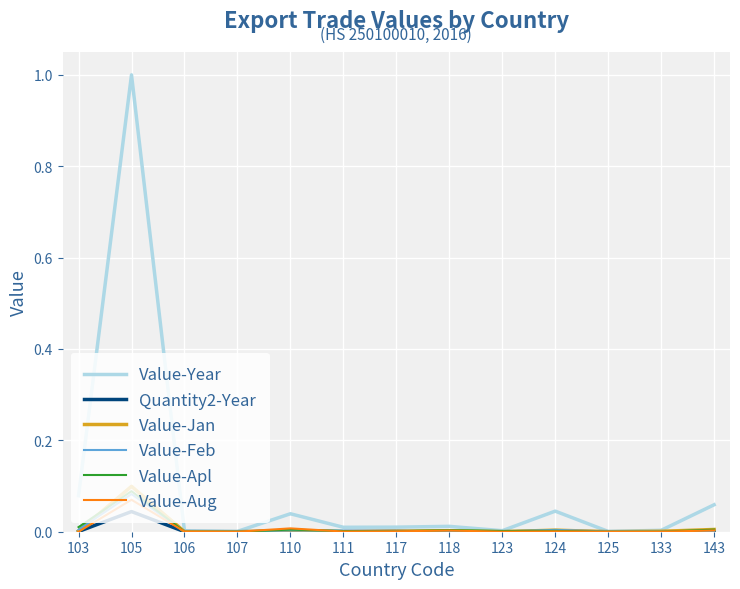

In Value-Year, how many points are lower than both neighbors (excluding endpoints)?

4